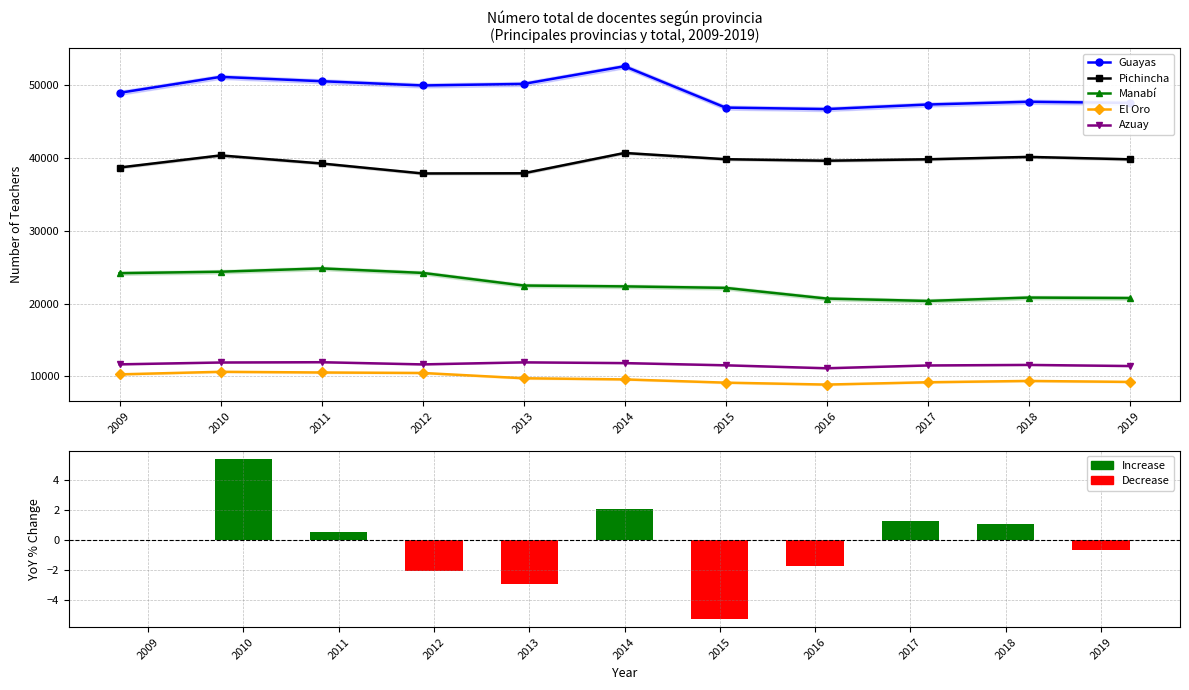

Reading left to right, extract all data points from this chart.

Guayas: 48957.0	51149.0	50553.0	49968.0	50182.0	52609.0	46928.0	46722.0	47348.0	47729.0	47571.0
Pichincha: 38694.0	40358.0	39249.0	37878.0	37902.0	40695.0	39836.0	39628.0	39825.0	40154.0	39823.0
Manabí: 24174.0	24374.0	24830.0	24212.0	22476.0	22359.0	22155.0	20688.0	20357.0	20822.0	20758.0
El Oro: 10272.0	10623.0	10528.0	10463.0	9735.0	9578.0	9132.0	8867.0	9186.0	9367.0	9233.0
Azuay: 11648.0	11901.0	11941.0	11640.0	11921.0	11818.0	11517.0	11110.0	11494.0	11569.0	11417.0
YoY % Change (Total): 0.0	5.4	0.5	-2.1	-2.9	2.1	-5.3	-1.7	1.3	1.1	-0.6